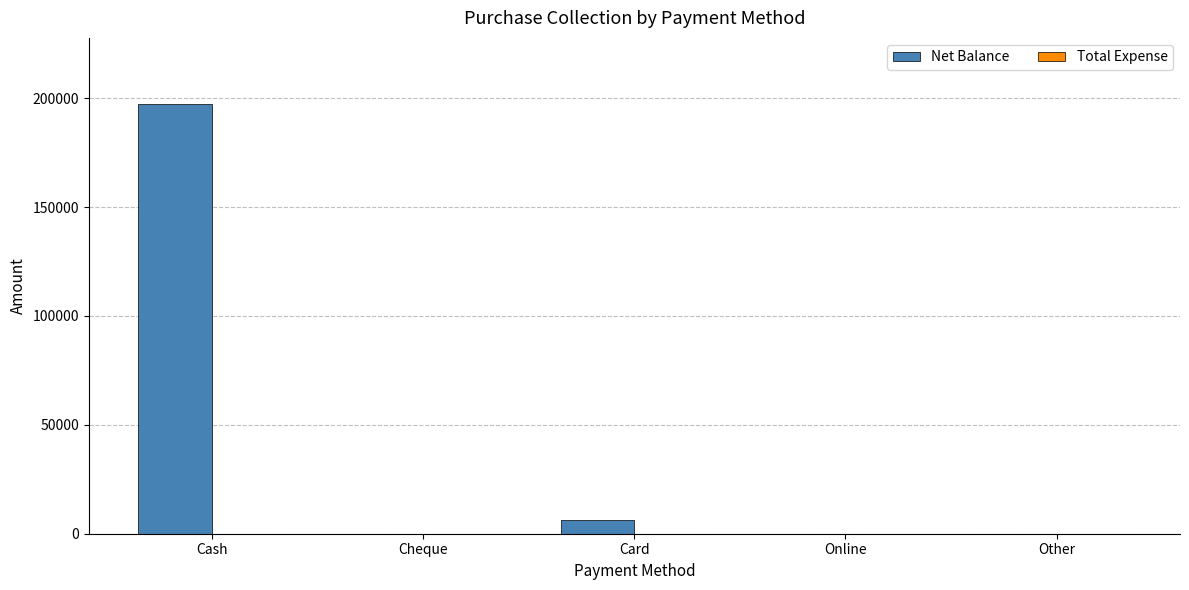

What is the sum of all values?

203591